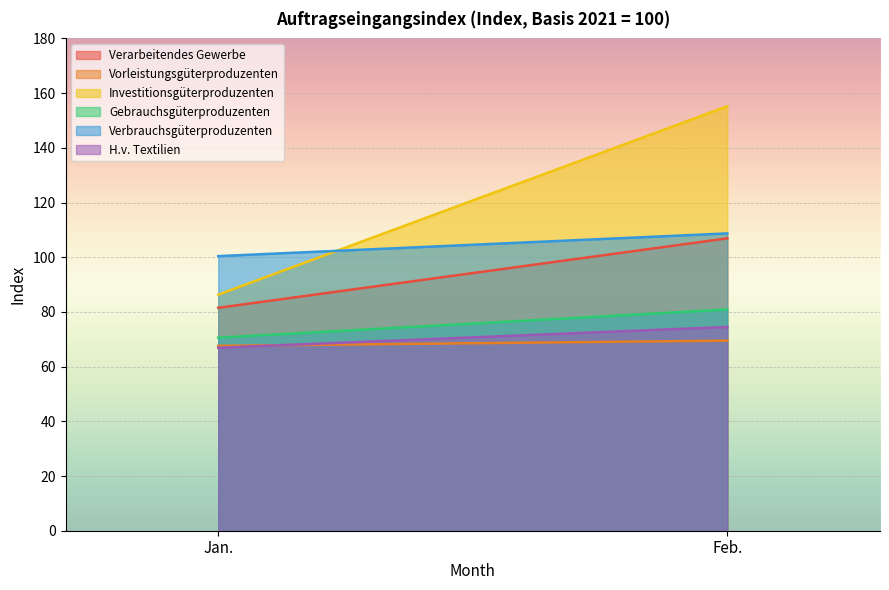

Which series has the largest range (max minus min)?

Investitionsgüterproduzenten